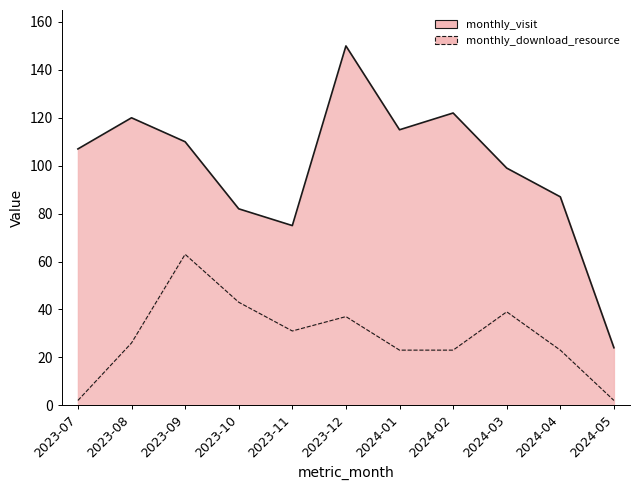

Which has a higher value, 2024-02 or 2023-12?

2023-12